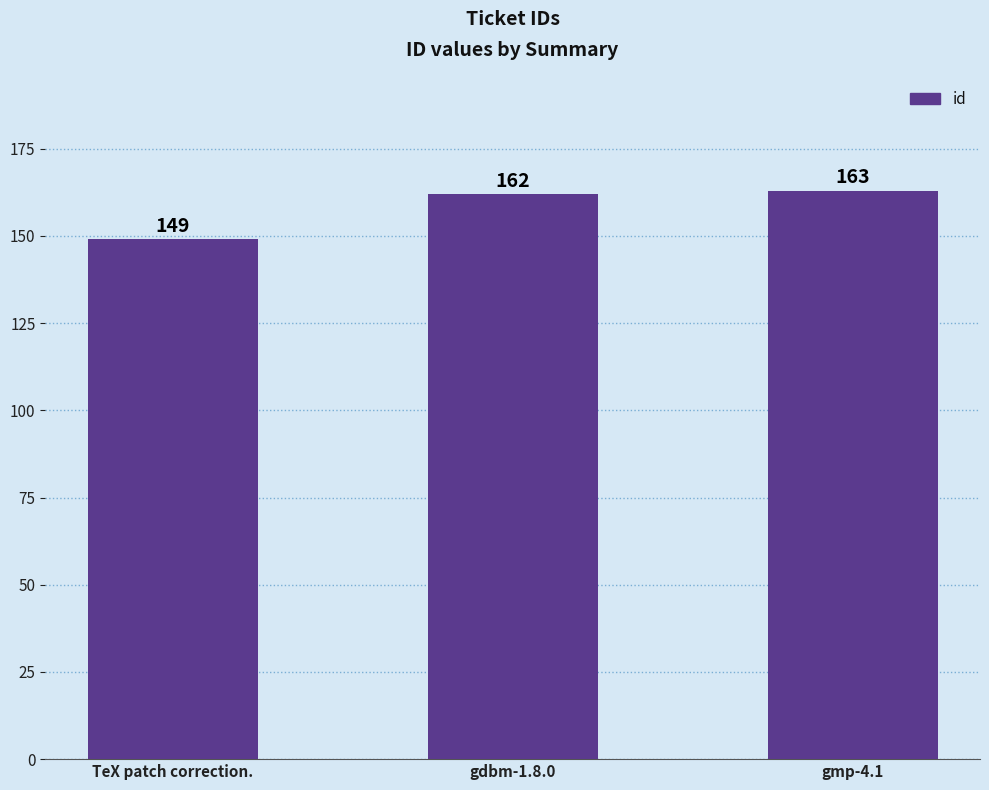

How many values are below 162?

1